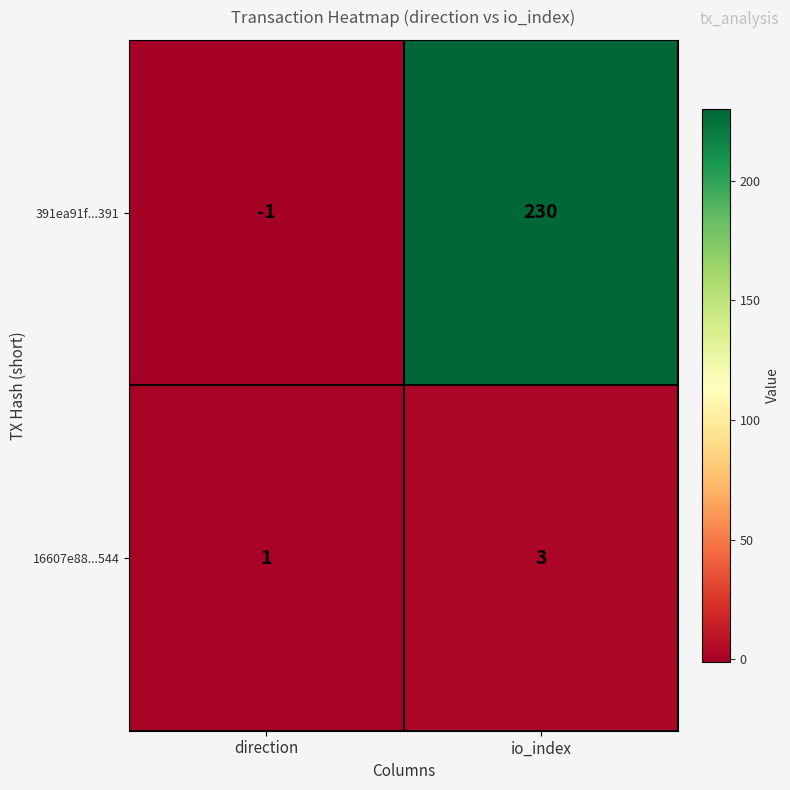

Rank the categories by 16607e88...544 value from highest to lowest.

io_index, direction